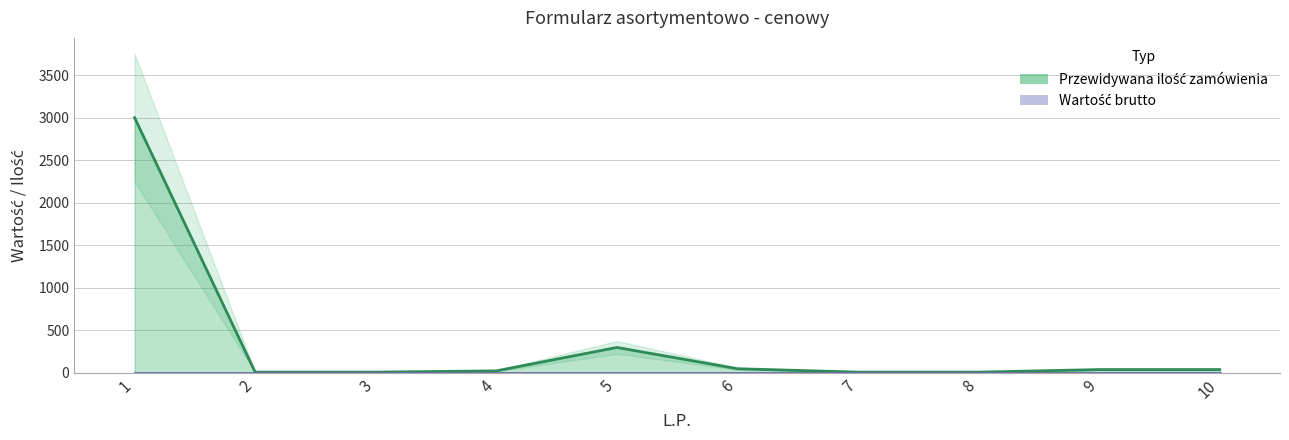

Approximately how many times larger is the value at 3 compared to 9?

0.2